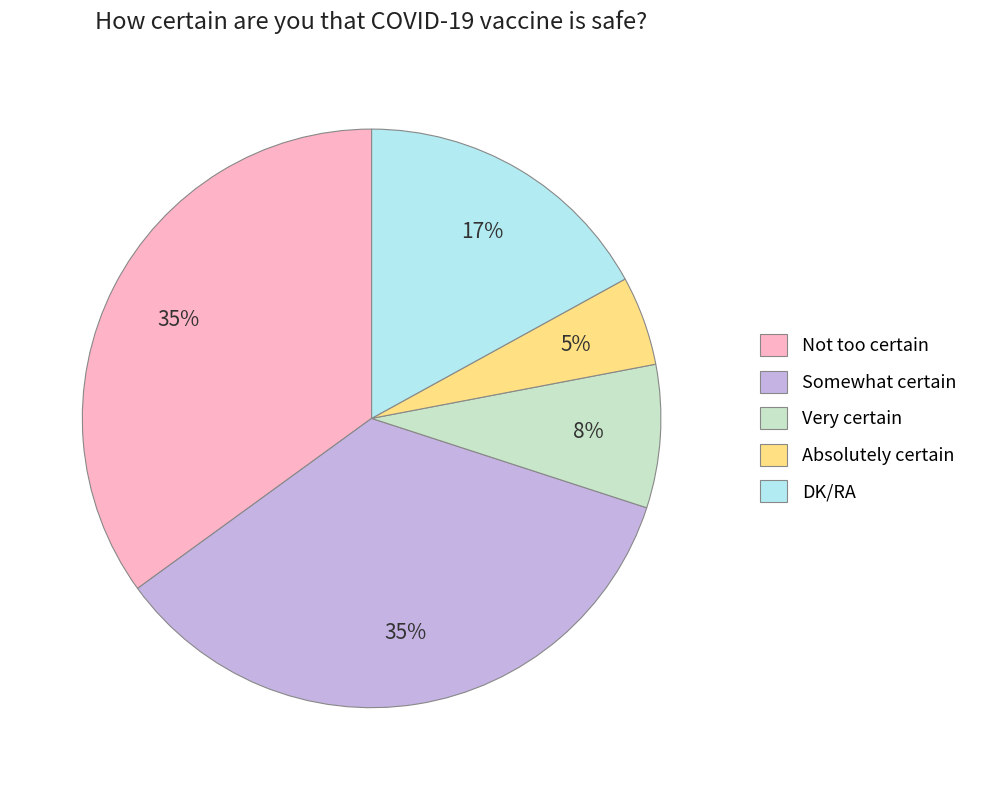

True or false: Not too certain accounts for 20% of the total.

False